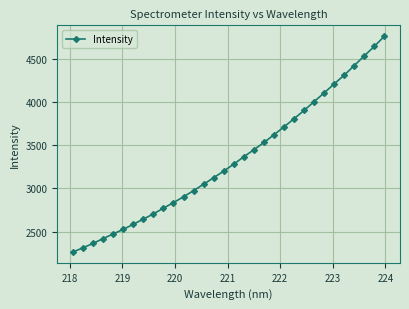

What is the maximum value shown in the chart?

4764.0